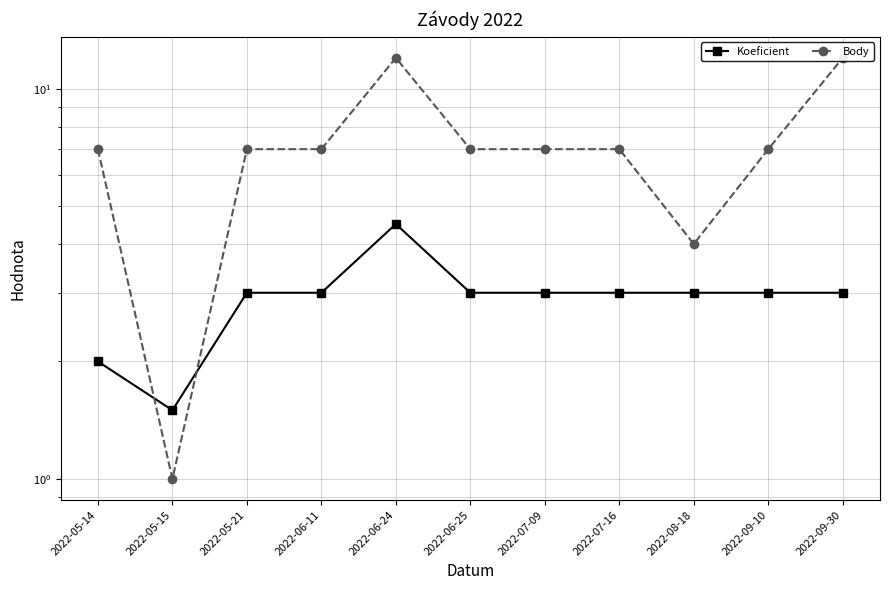

Which series has the largest total across all categories?

Body